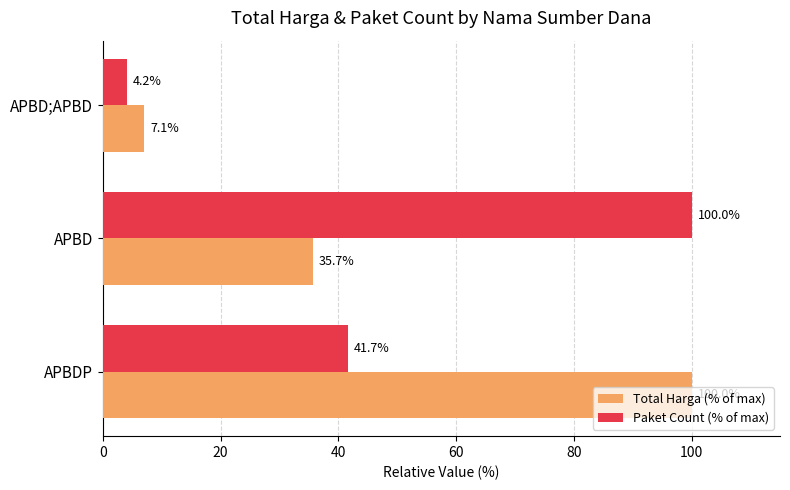

Which category has the highest value in the Paket Count (% of max) series?

APBD